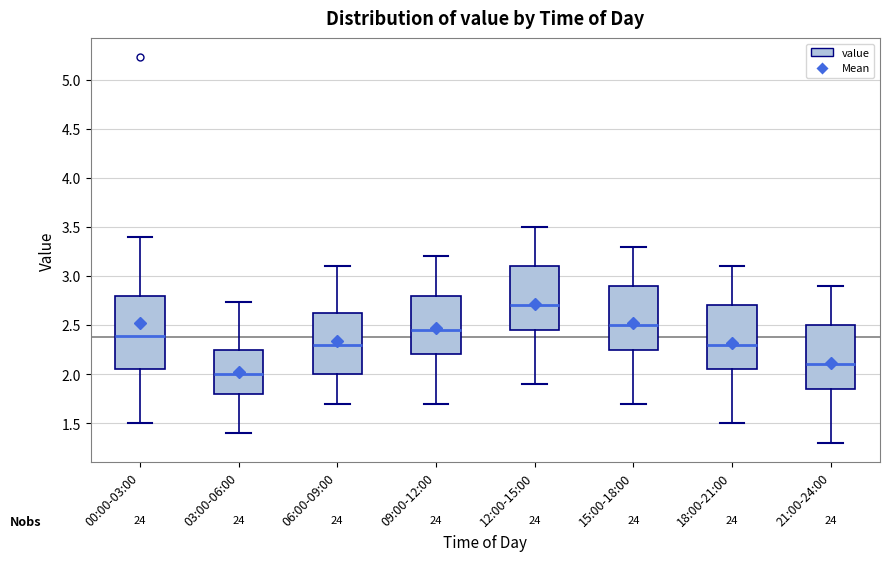

Where does the lower whisker of the box for 15:00-18:00 end on the y-axis? The values are not printed on the chart, so give them approximately, as read against the axis.

1.70